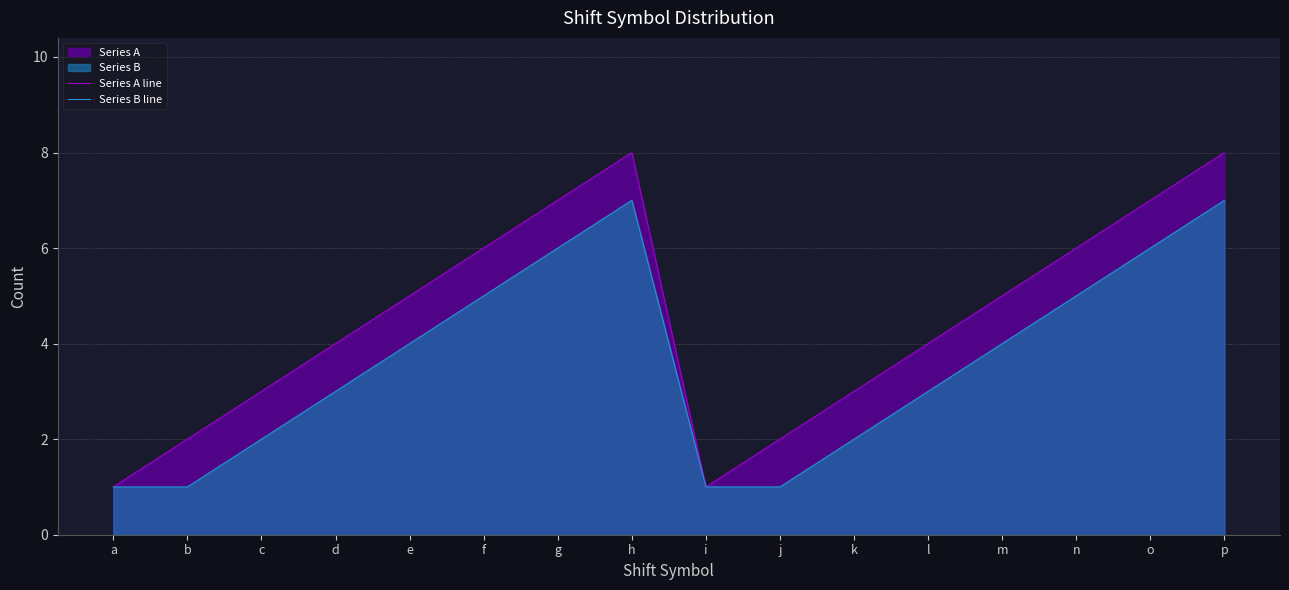

How many categories are shown in the chart?

16